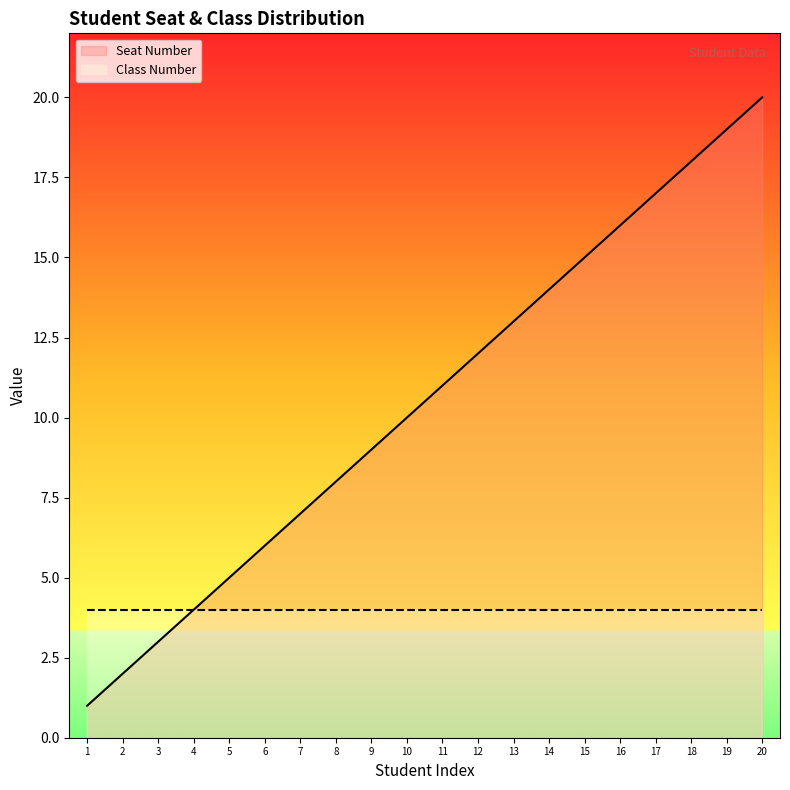

Rank the categories by value from highest to lowest.

20, 19, 18, 17, 16, 15, 14, 13, 12, 11, 10, 9, 8, 7, 6, 5, 4, 3, 2, 1